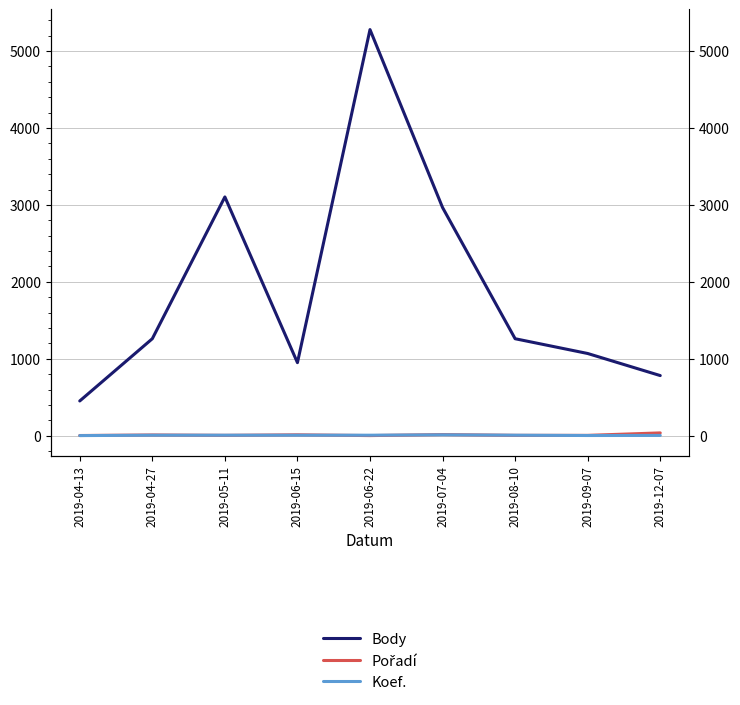

Between 2019-06-15 and 2019-07-04, which is larger?

2019-07-04